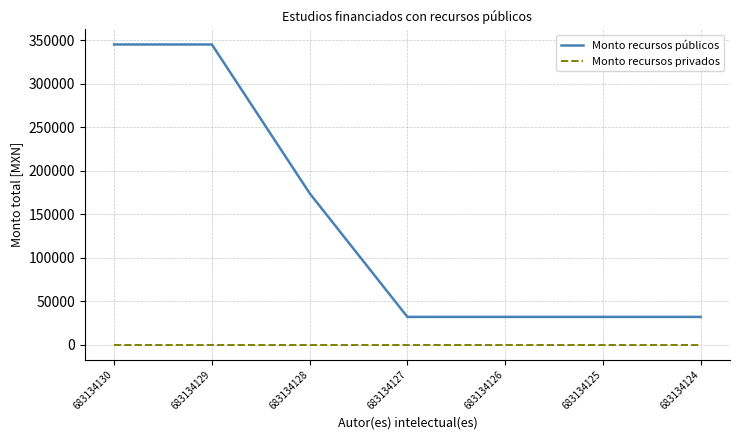

Which series has the largest range (max minus min)?

Monto recursos públicos